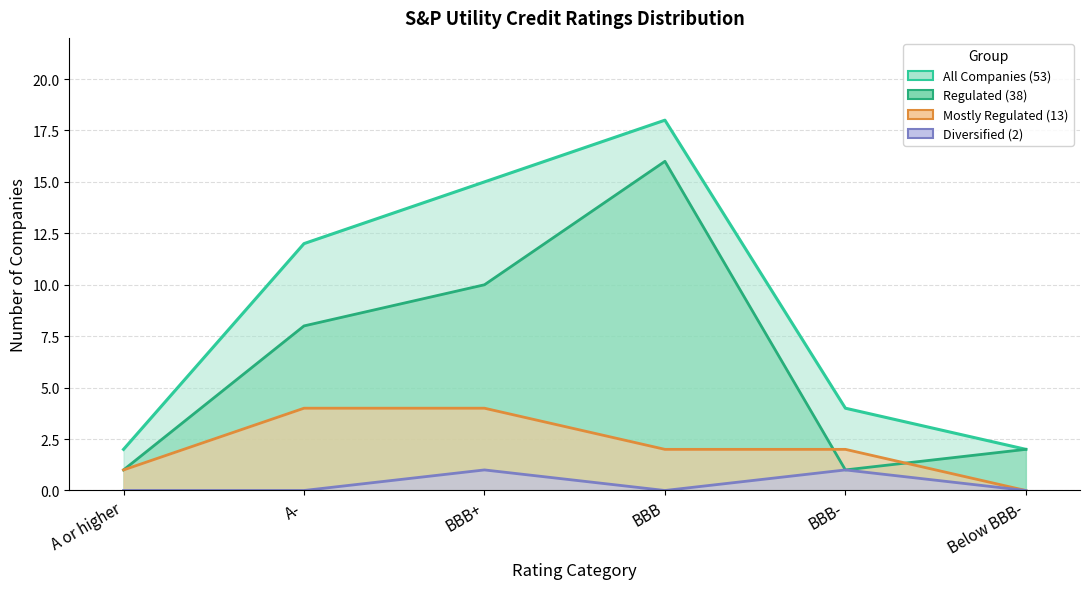

What is the difference between the maximum and second lowest values in the Diversified series?

1